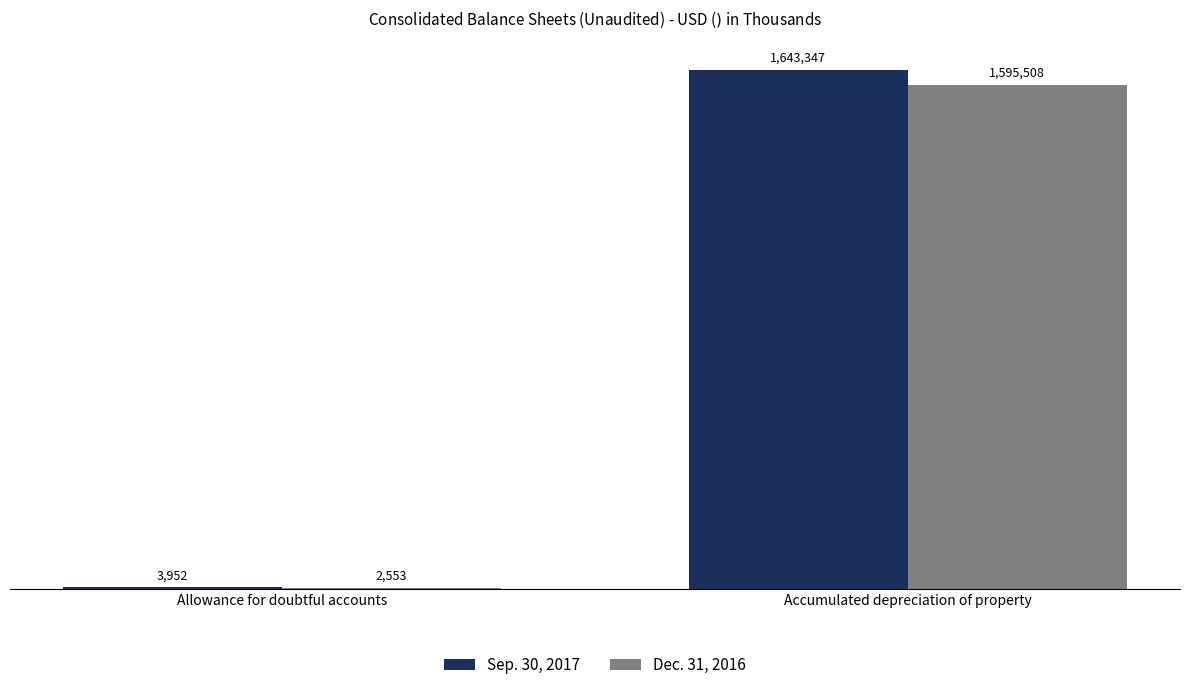

Read the Sep. 30, 2017 value at Accumulated depreciation of property, to the nearest 10.

1643350